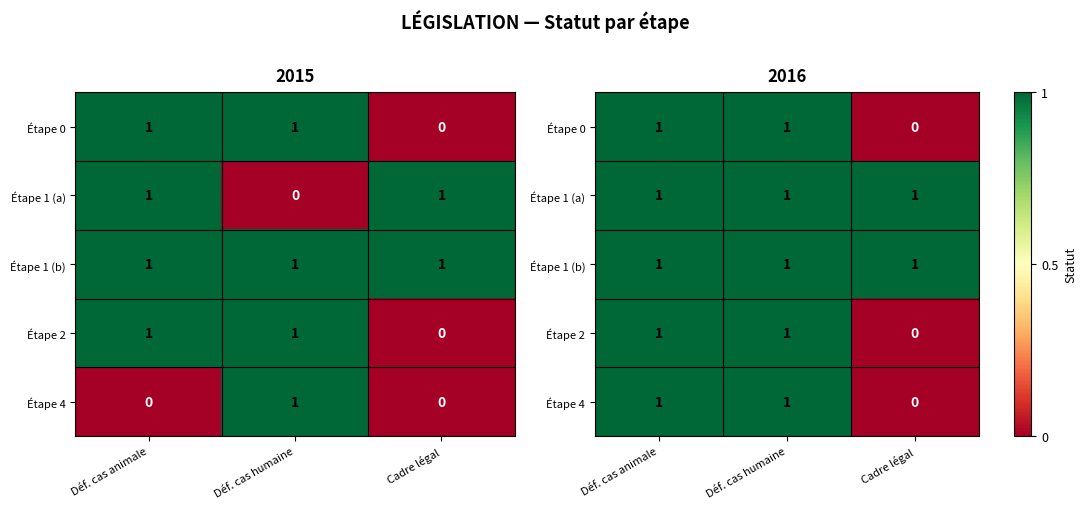

The value of Étape 0 at Déf. cas humaine is 1. True or false?

True